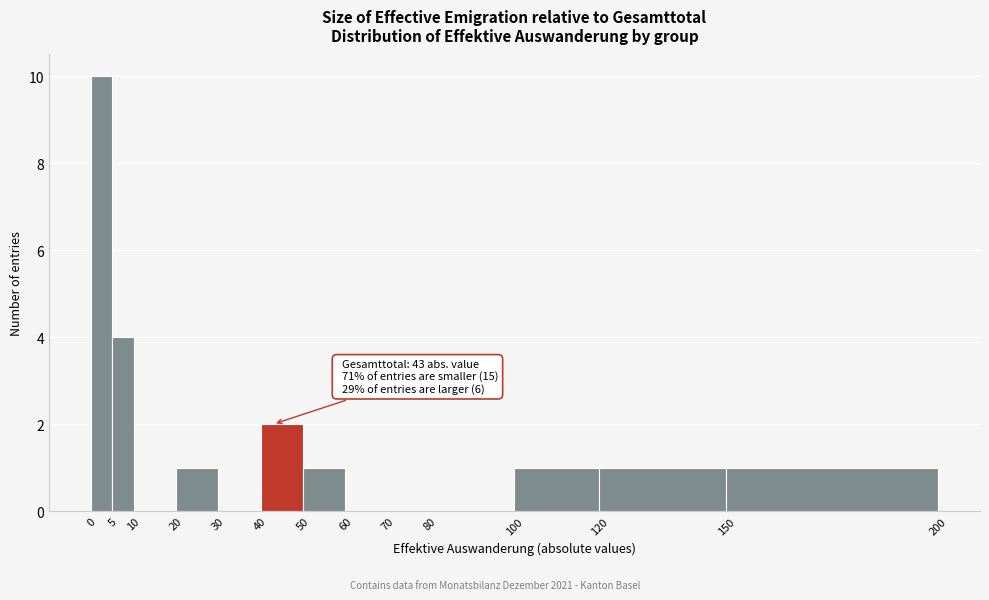

Over which range of the x-axis is the bar tallest?

0 to 5